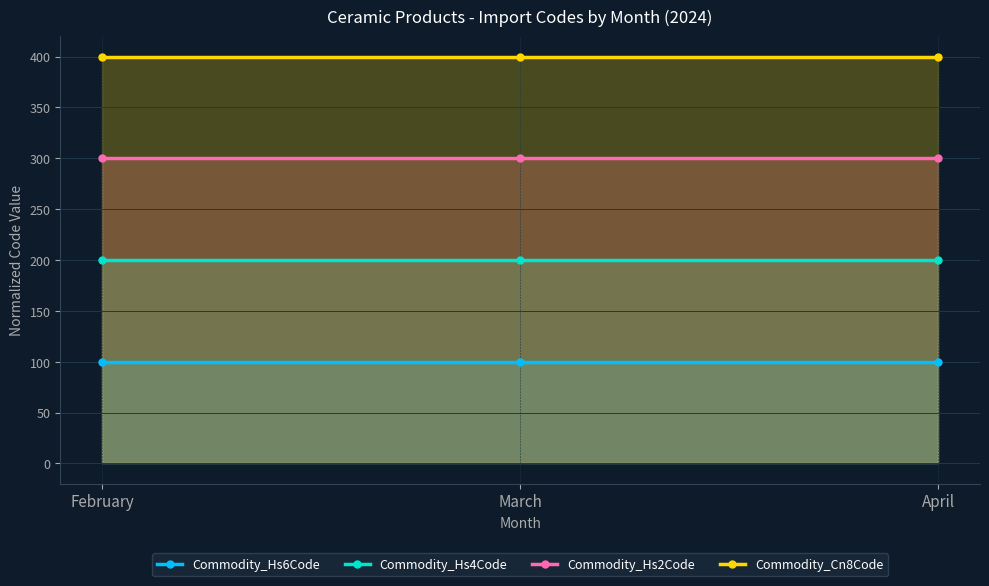

List the labels in order of Commodity_Cn8Code value, largest first.

February, March, April